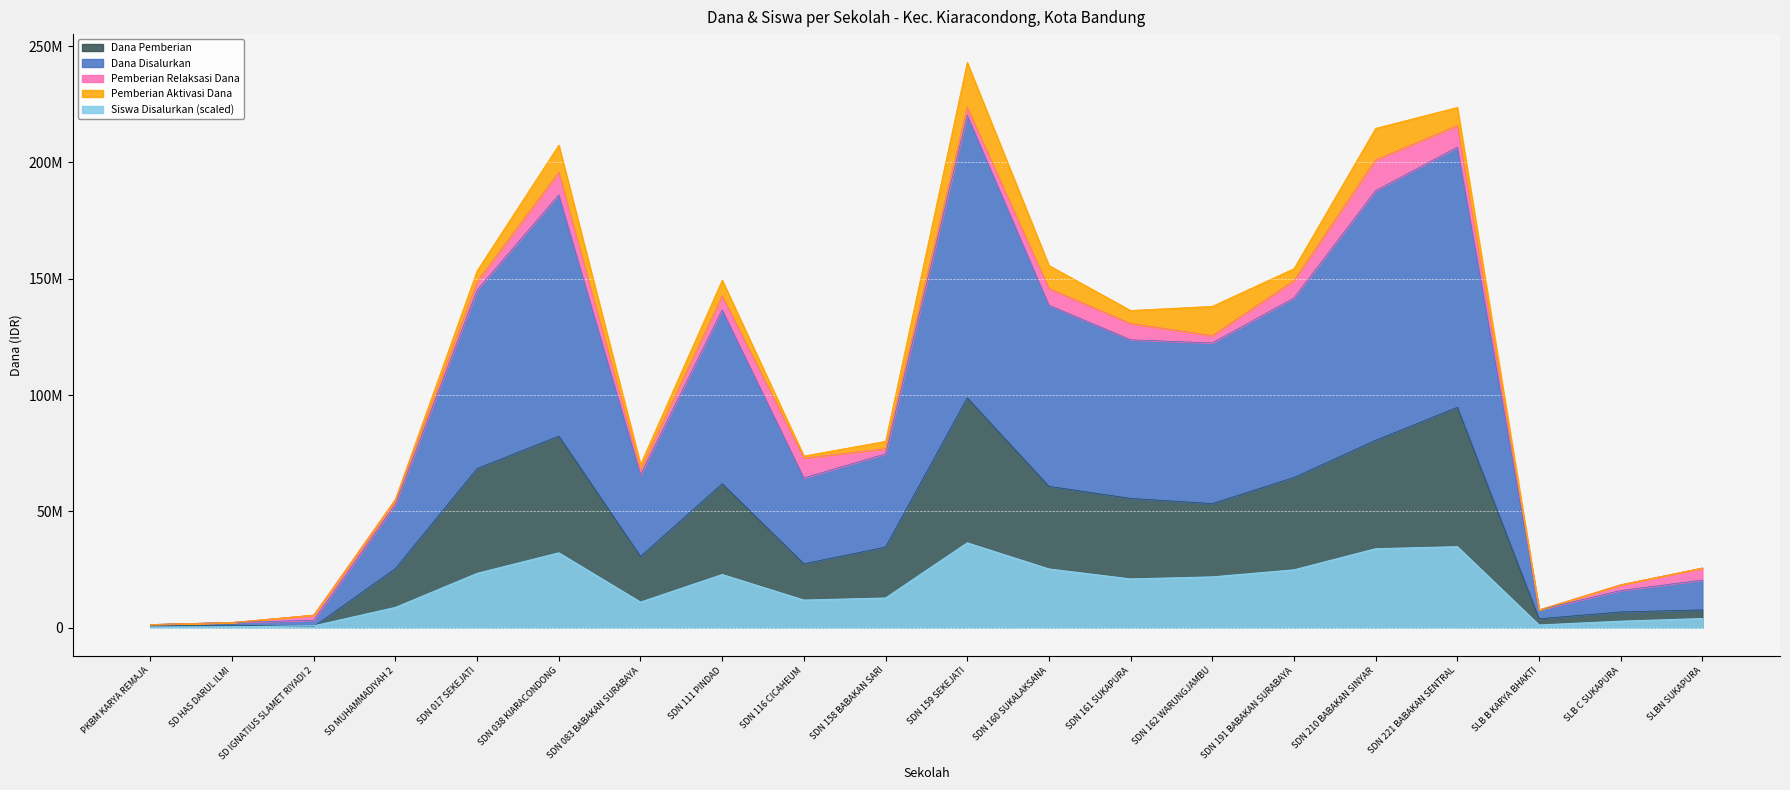

Which series ends up on top after the final intersection of Siswa Disalurkan and Dana Pemberian?

Dana Pemberian